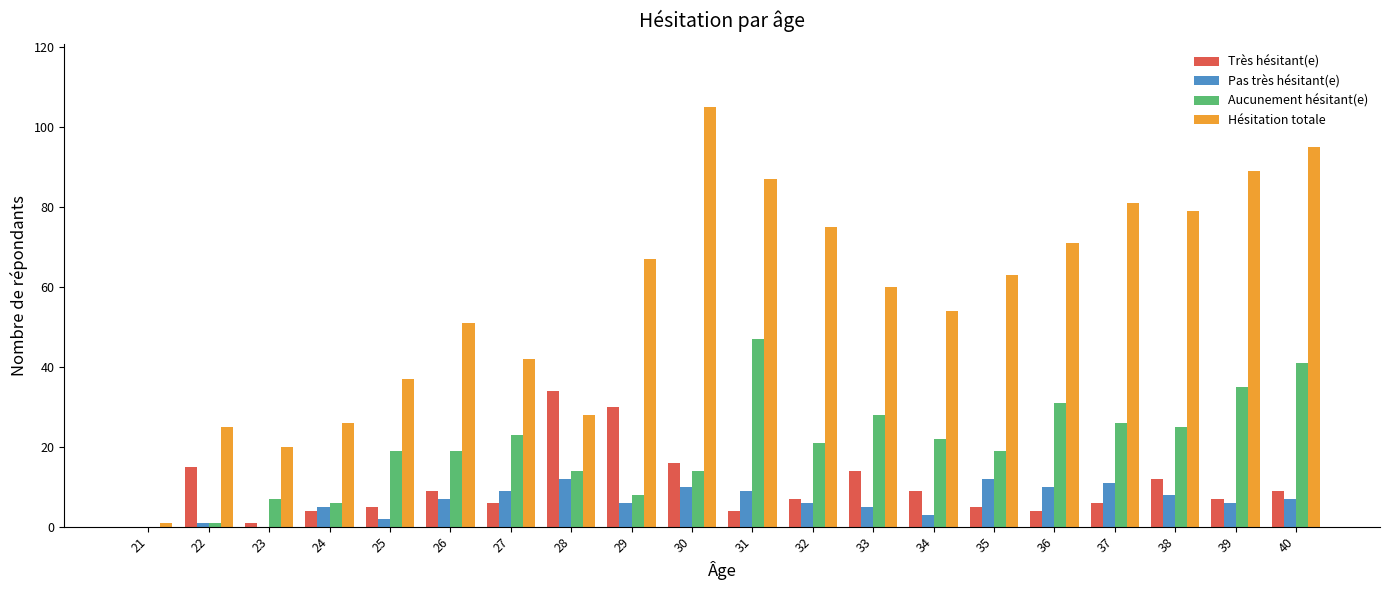

At which category does the chart reach its peak across all series?

30